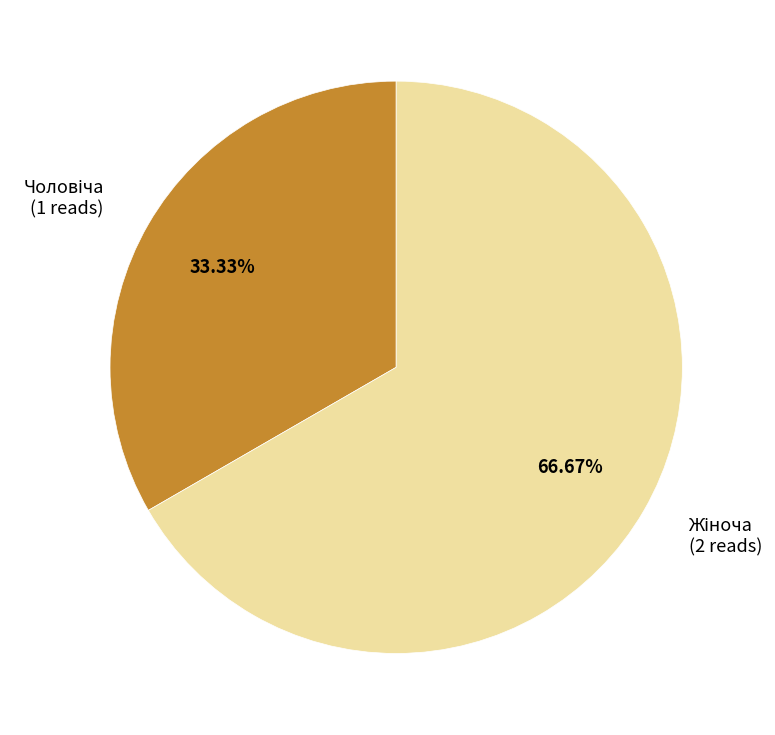

Is there any slice that represents more than half of the pie?

Yes